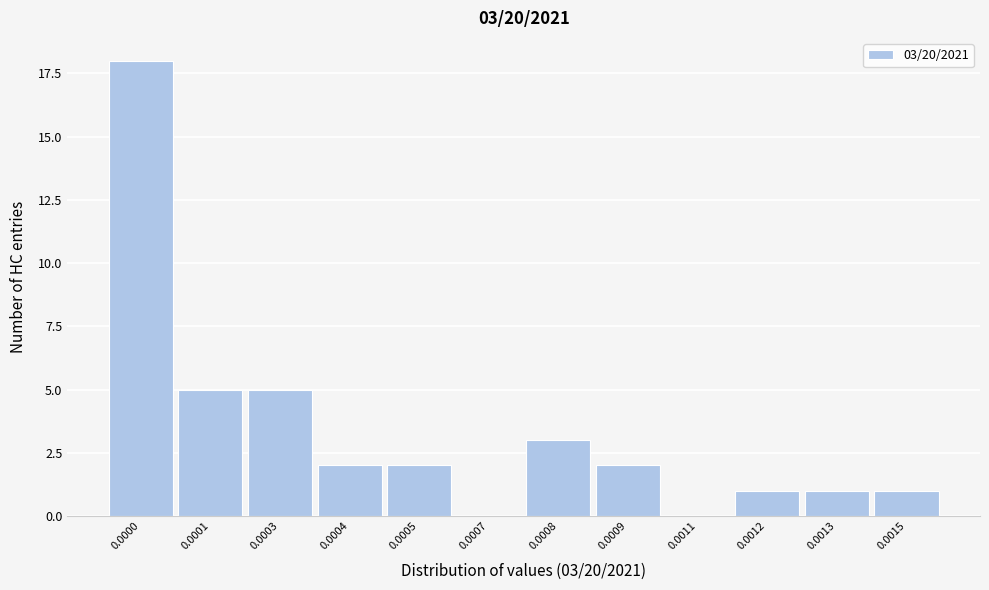

Reading left to right, extract all data points from this chart.

0.0000=18	0.0001=5	0.0003=5	0.0004=2	0.0005=2	0.0007=0	0.0008=3	0.0009=2	0.0011=0	0.0012=1	0.0013=1	0.0015=1